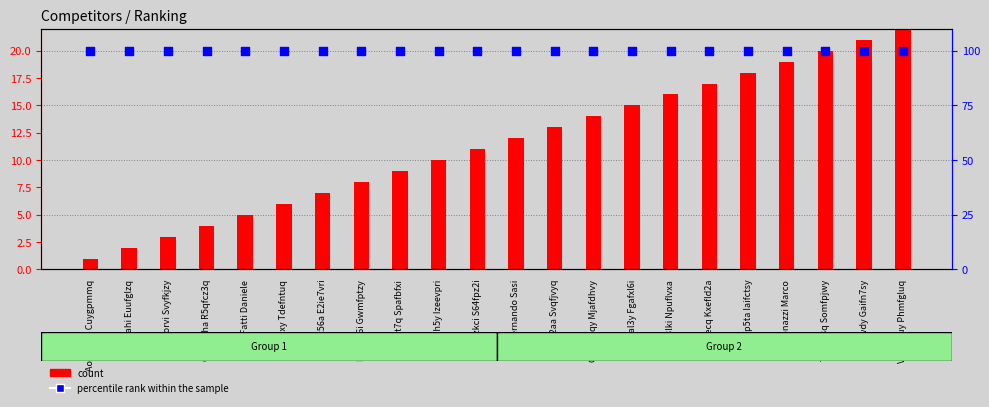

Which series has the largest total across all categories?

percentile rank within the sample